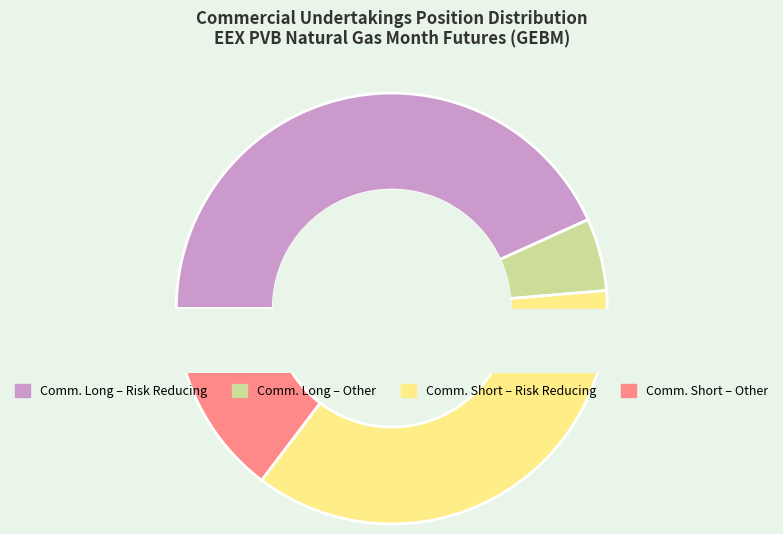

Rank the categories by value from highest to lowest.

Commercial Long - Risk Reducing, Commercial Short - Risk Reducing, Commercial Short - Other, Commercial Long - Other